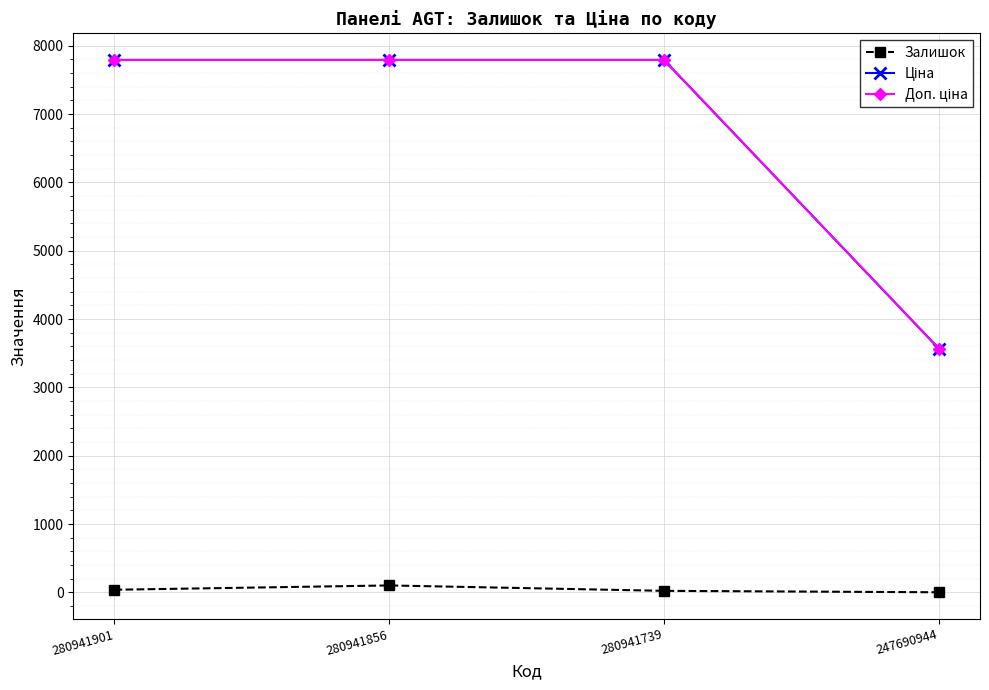

What is the approximate value of Доп. ціна at 280941739?

7792.9